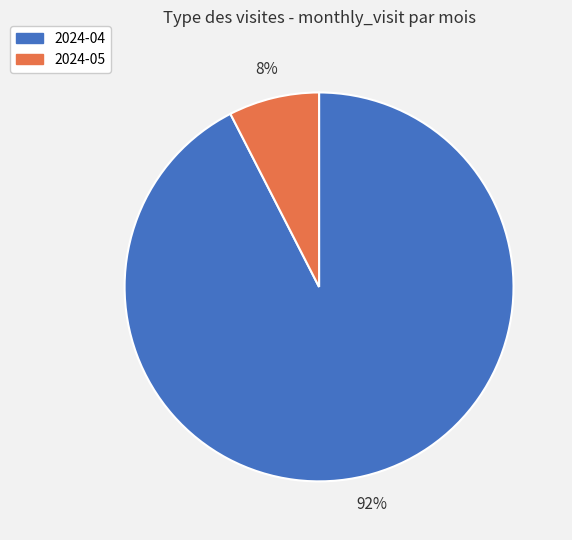

Is it true that 2024-05 is 1% of the pie?

False